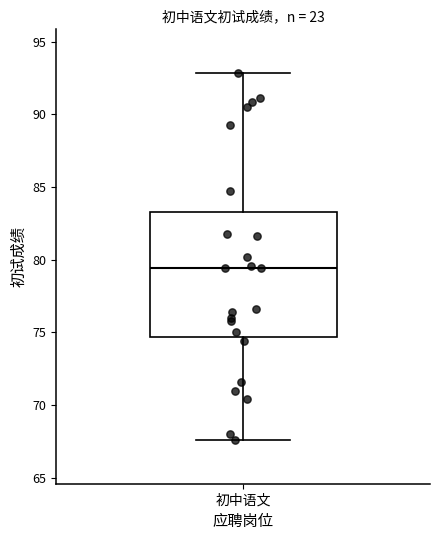

Transcribe this box plot: give where the median line is, the range the box spans, and where the two whiskers end, as read against the y-axis. The values are not printed on the chart, so give them approximately, as read against the axis.

median 79.5, box 74.5 to 83.5, whiskers 67.5 to 93.0